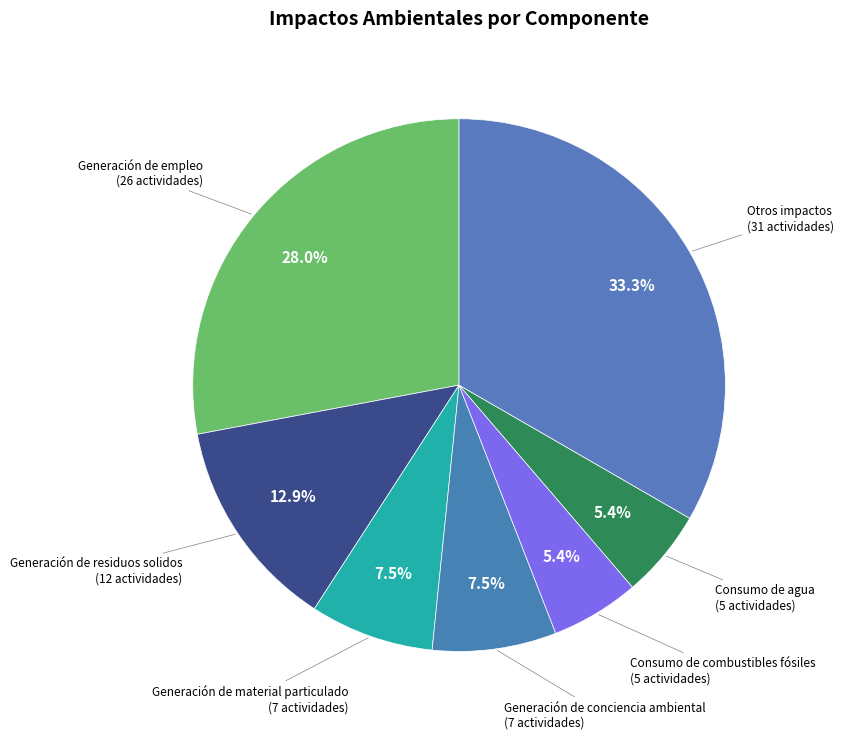

Does any single category account for the majority?

No